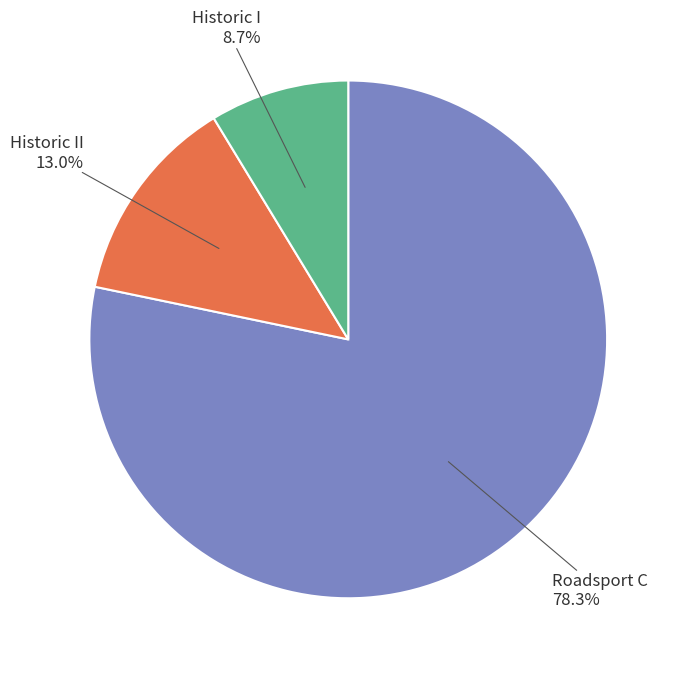

To the nearest percent, what is the difference between the Roadsport C and Historic II slice percentages?

65%